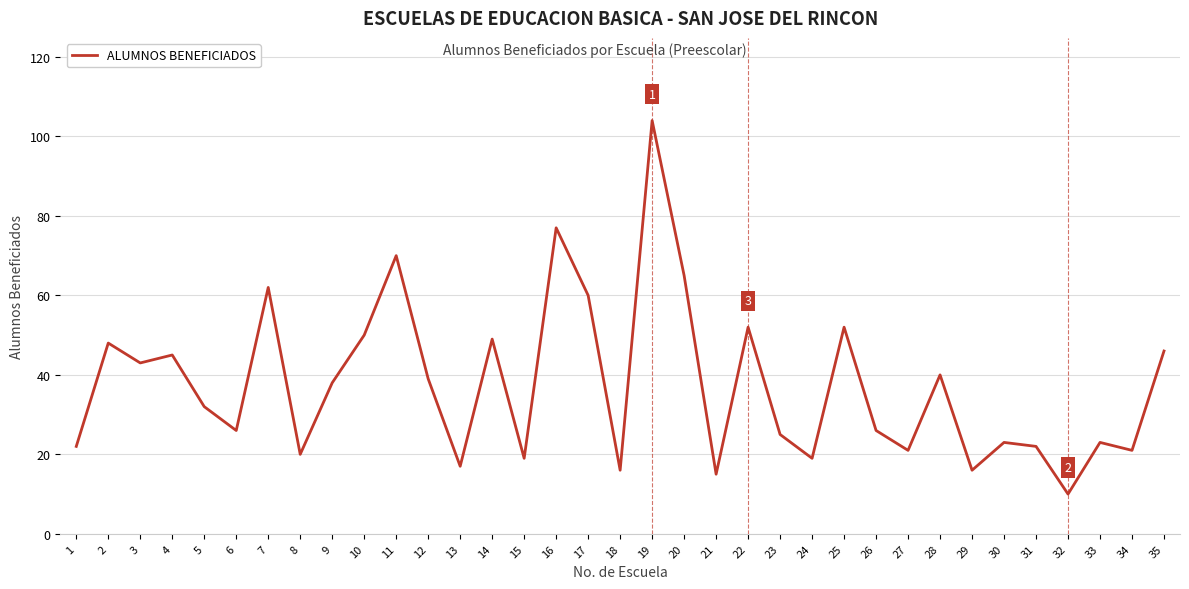

What is the difference between the maximum and minimum values?

94